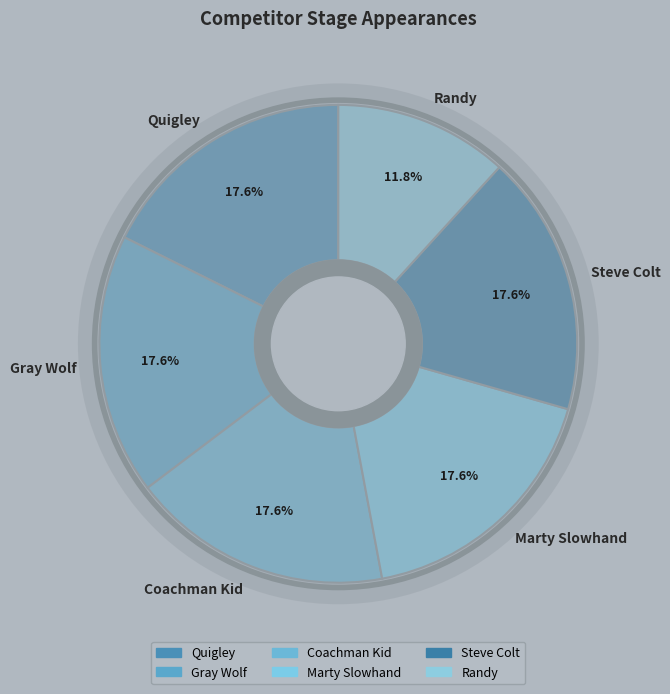

Does Steve Colt account for over 50% of the chart?

No